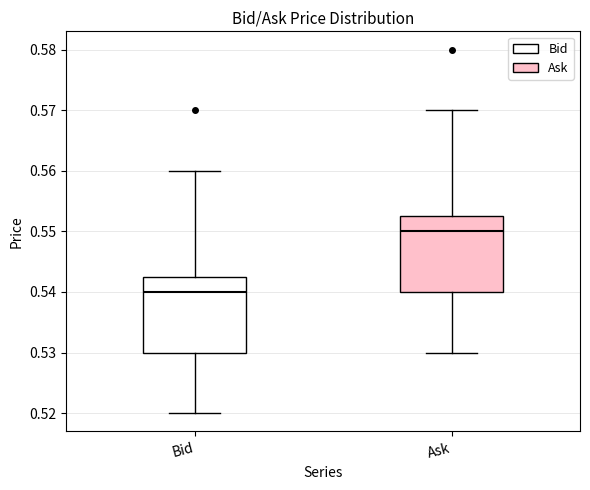

Reading left to right, transcribe this box plot: for each box, give where its median line is, the range the box spans, and where its two whiskers end, as read against the y-axis. The values are not printed on the chart, so give them approximately, as read against the axis.

Bid: median 0.540, box 0.530 to 0.543, whiskers 0.520 to 0.560
Ask: median 0.550, box 0.540 to 0.553, whiskers 0.530 to 0.570